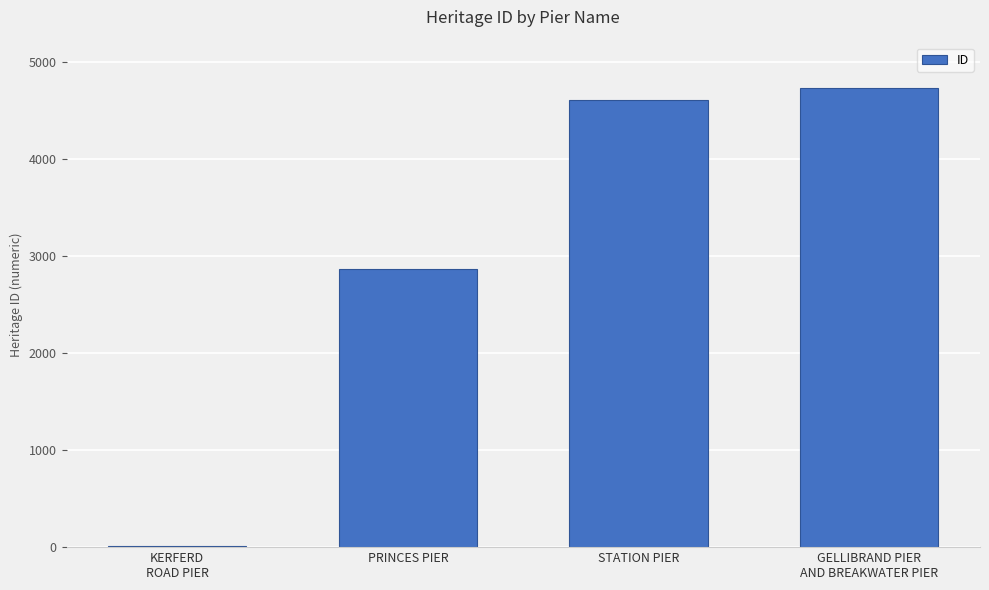

Between PRINCES PIER and STATION PIER, which is larger?

STATION PIER